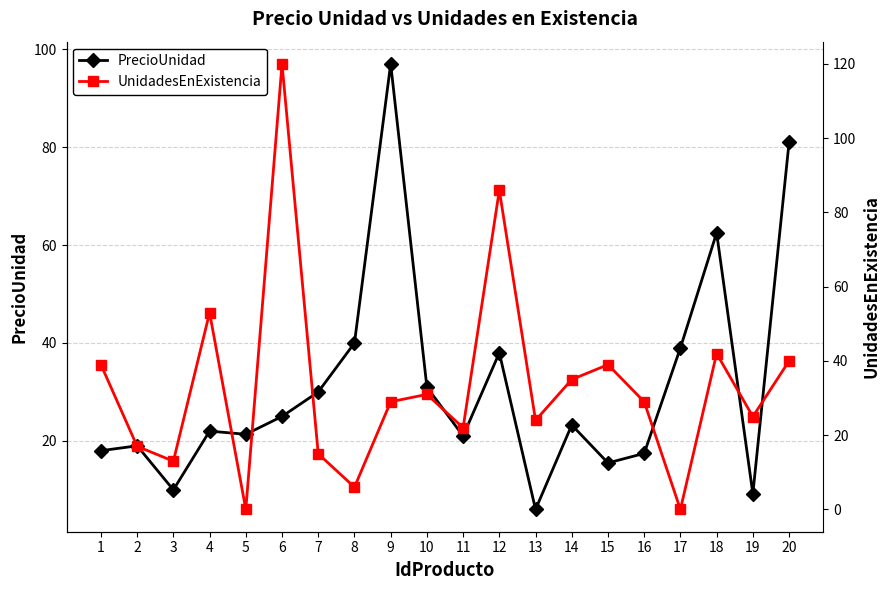

Count the number of categories in the chart.

20